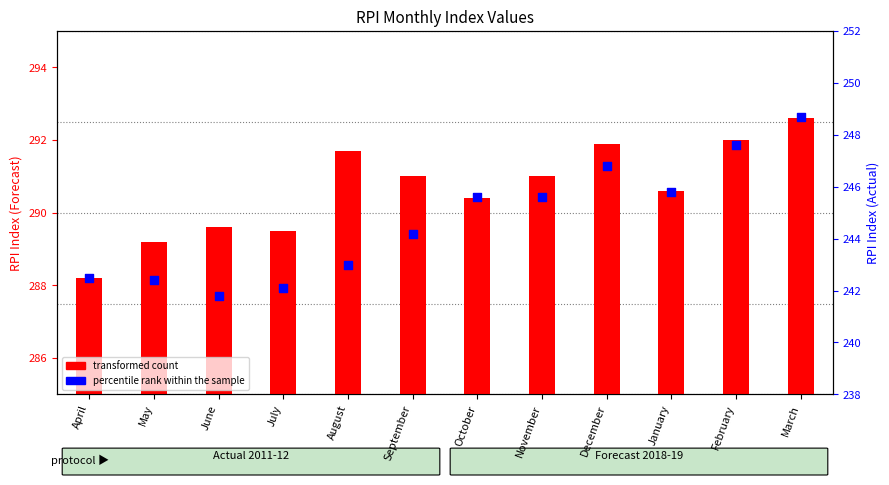

Is the value of percentile rank within the sample at July greater than the value of transformed count at January?

No